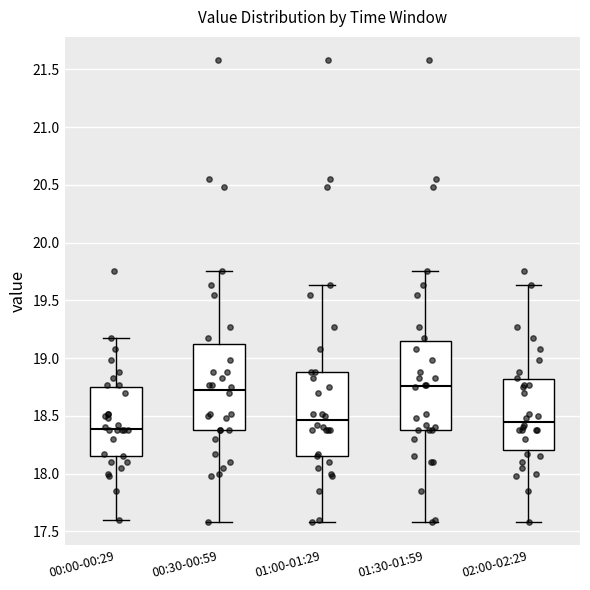

Reading left to right, transcribe this box plot: for each box, give where its median line is, the range the box spans, and where its two whiskers end, as read against the y-axis. The values are not printed on the chart, so give them approximately, as read against the axis.

00:00-00:29: median 18.40, box 18.15 to 18.75, whiskers 17.60 to 19.15
00:30-00:59: median 18.75, box 18.40 to 19.10, whiskers 17.60 to 19.75
01:00-01:29: median 18.45, box 18.15 to 18.90, whiskers 17.60 to 19.65
01:30-01:59: median 18.75, box 18.40 to 19.15, whiskers 17.60 to 19.75
02:00-02:29: median 18.45, box 18.20 to 18.80, whiskers 17.60 to 19.65